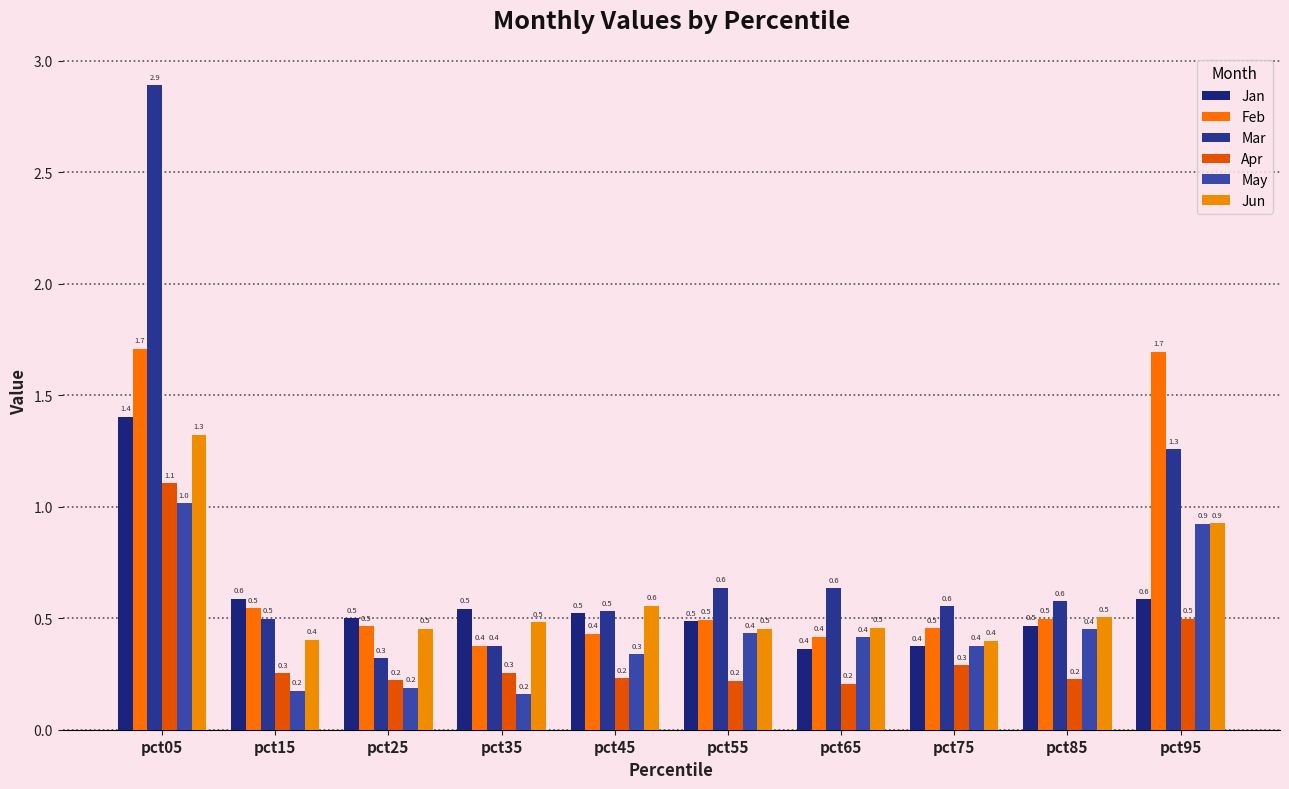

What is the difference between the highest and lowest values at pct45?

0.3